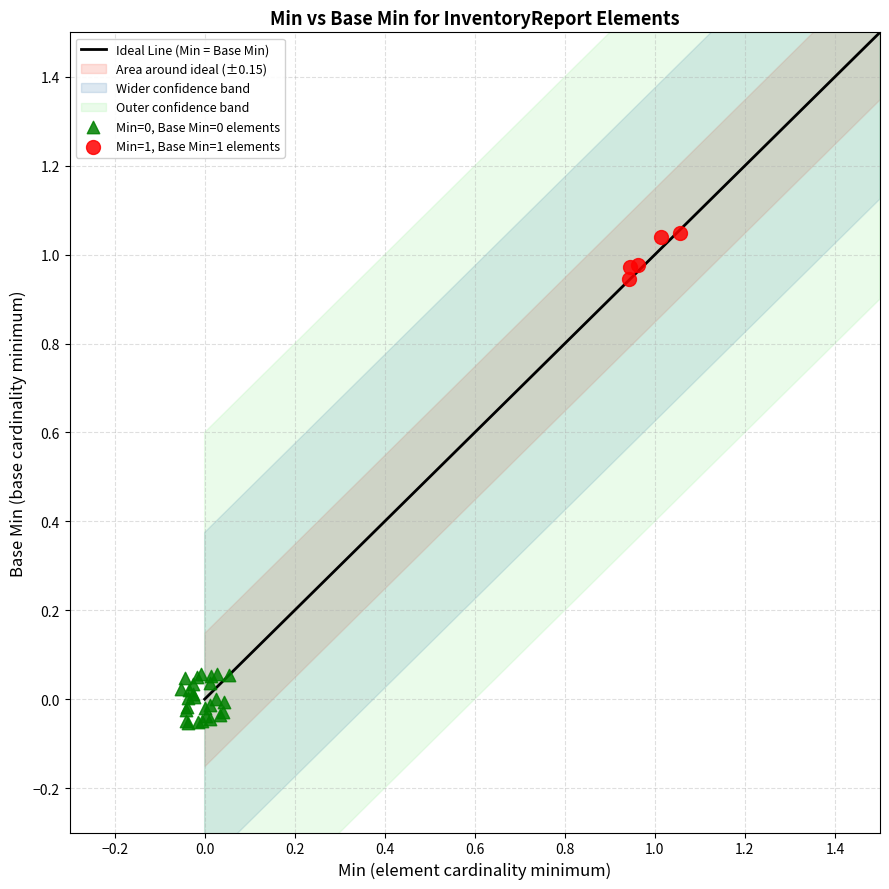

Which series reaches the maximum Y coordinate?

Min=1, Base Min=1 elements